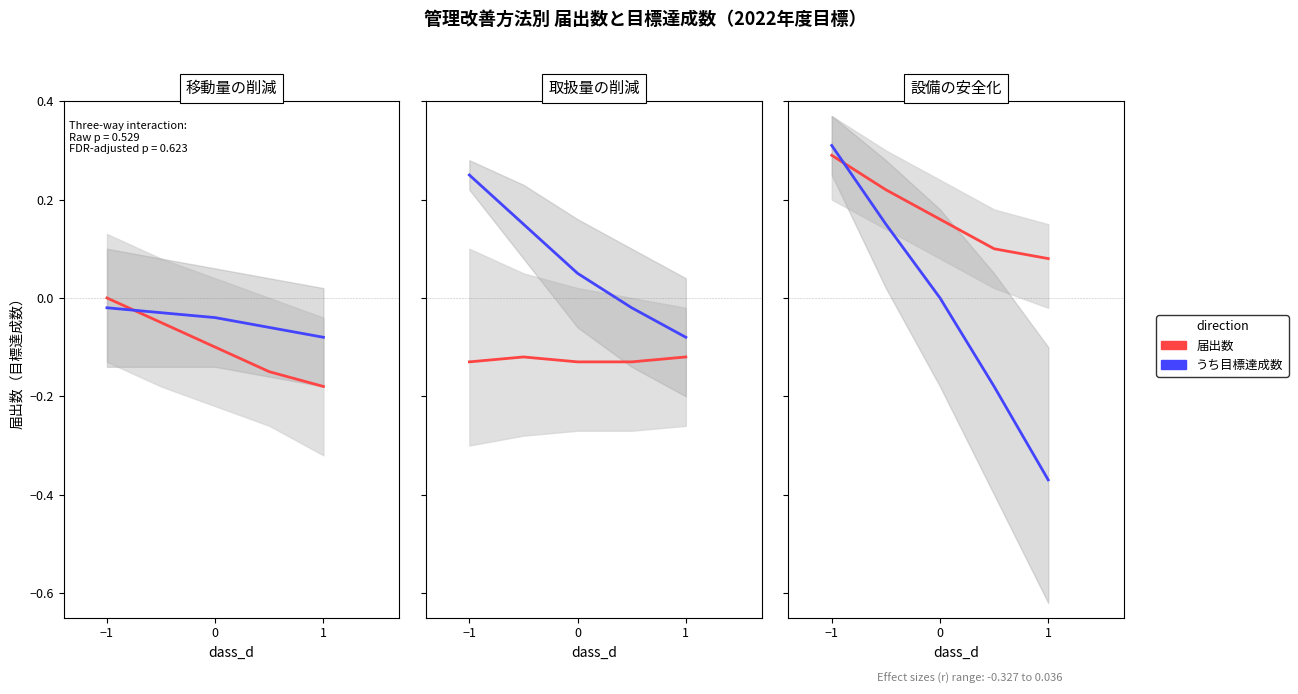

Count the 届出数 values in the range 0 to 1.

5